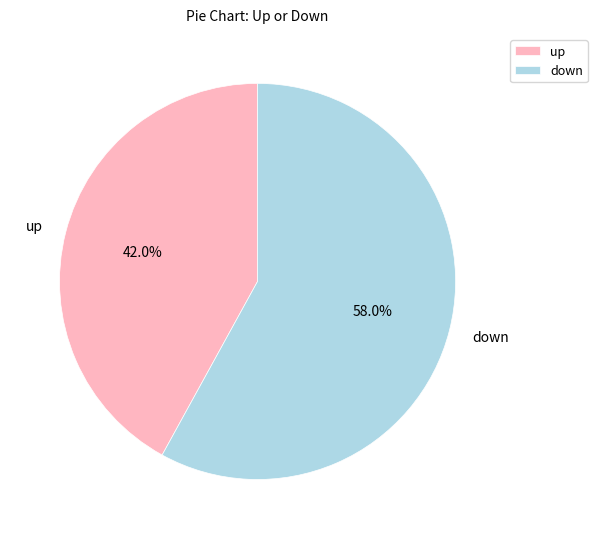

Approximately how many times larger is the value at down compared to up?

1.4